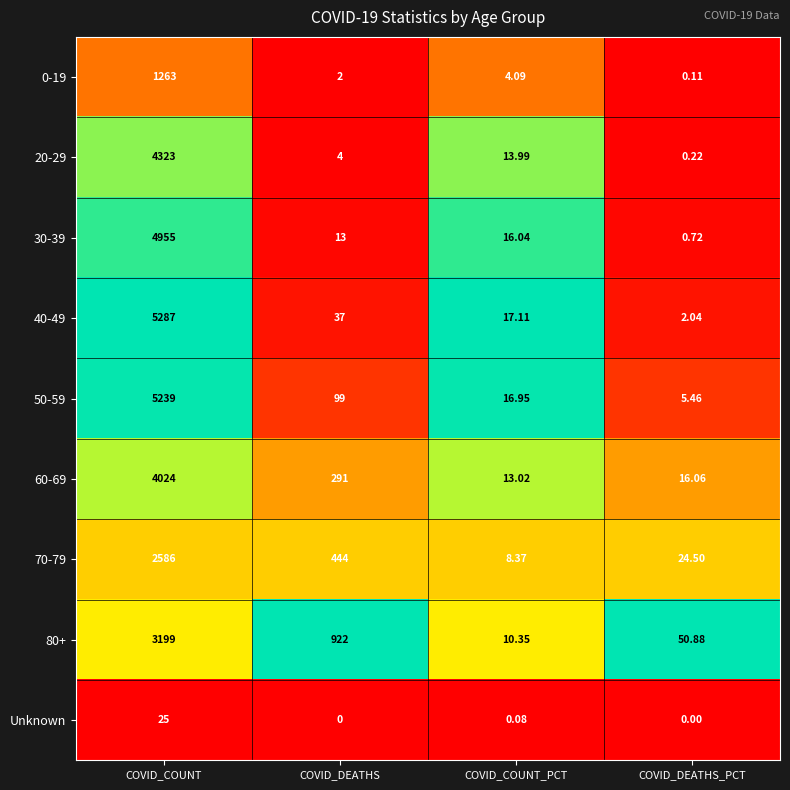

At which label is 30-39 closest to 2477?

COVID_COUNT_PCT